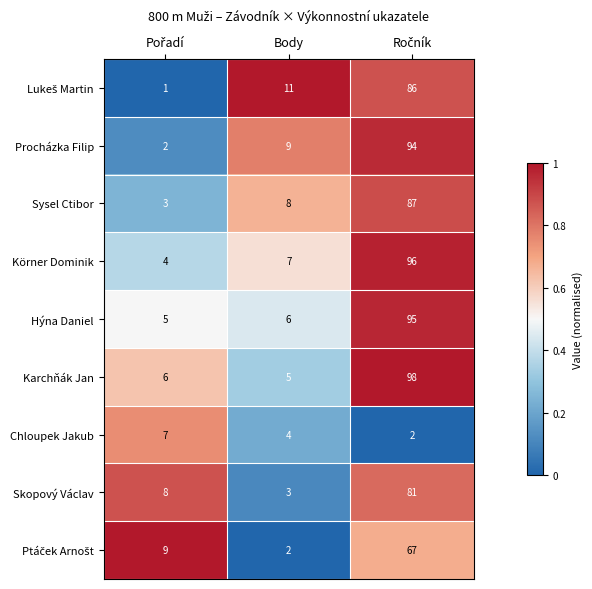

Which series has the largest total across all categories?

Karchňák Jan